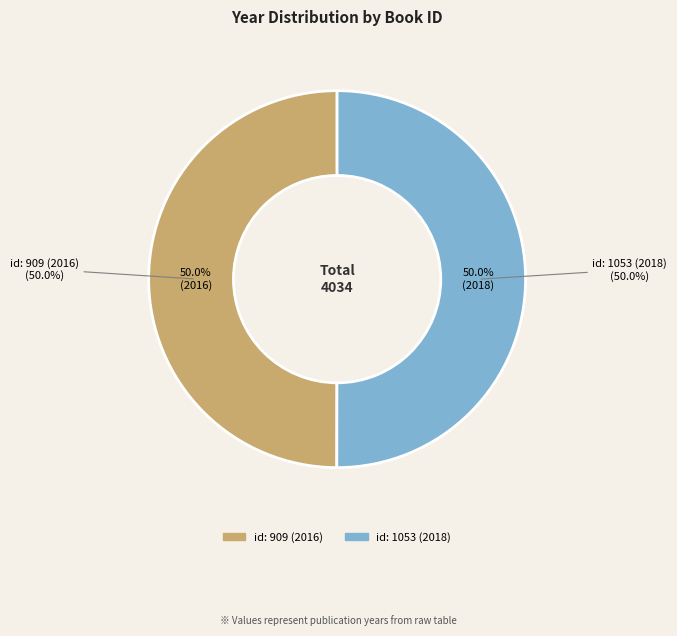

Which category has the biggest portion of the pie?

id: 1053 (2018)